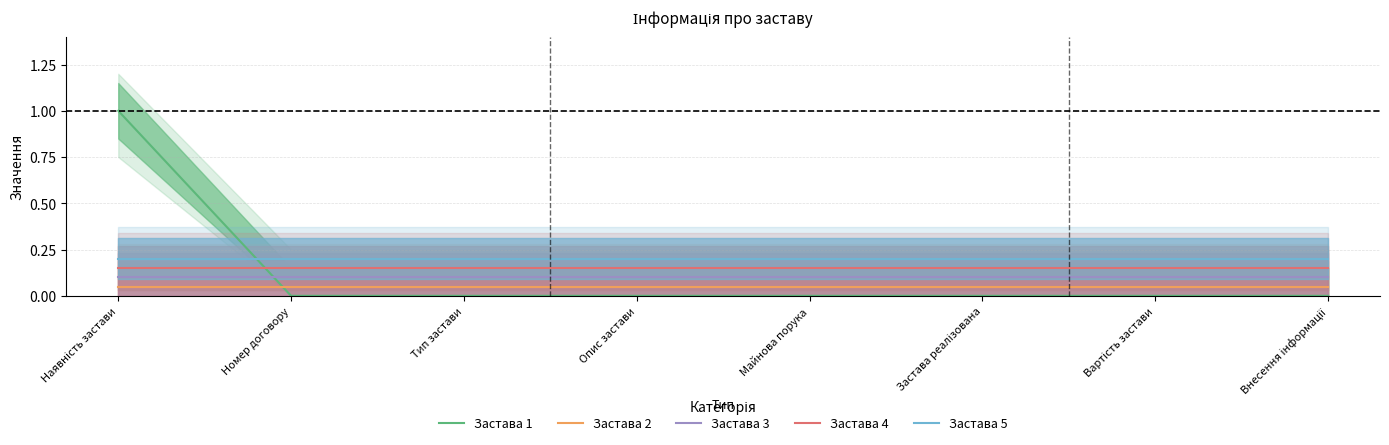

Reading left to right, list all the values displayed in this chart.

Застава 1: 1.0	0.0	0.0	0.0	0.0	0.0	0.0	0.0
Застава 2: 0.1	0.1	0.1	0.1	0.1	0.1	0.1	0.1
Застава 3: 0.1	0.1	0.1	0.1	0.1	0.1	0.1	0.1
Застава 4: 0.2	0.2	0.2	0.2	0.2	0.2	0.2	0.2
Застава 5: 0.2	0.2	0.2	0.2	0.2	0.2	0.2	0.2